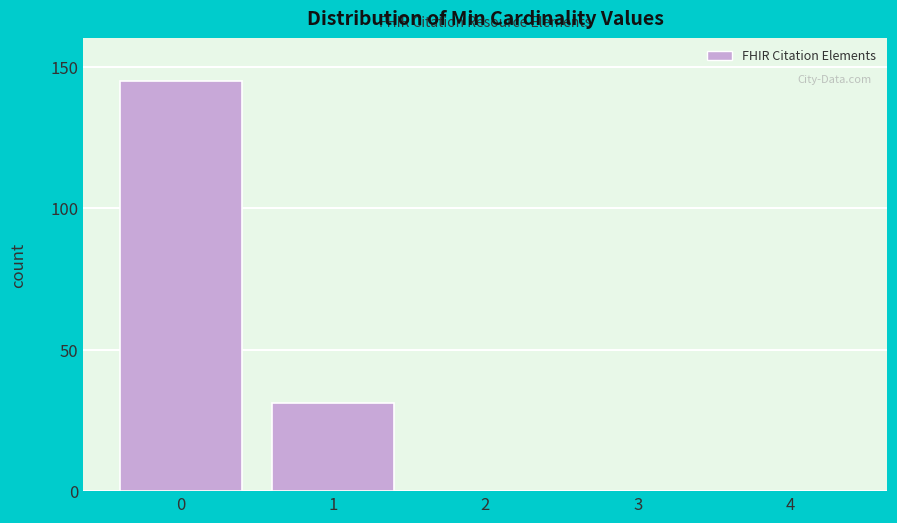

Reading left to right, extract all data points from this chart.

0=145	1=31	2=0	3=0	4=0